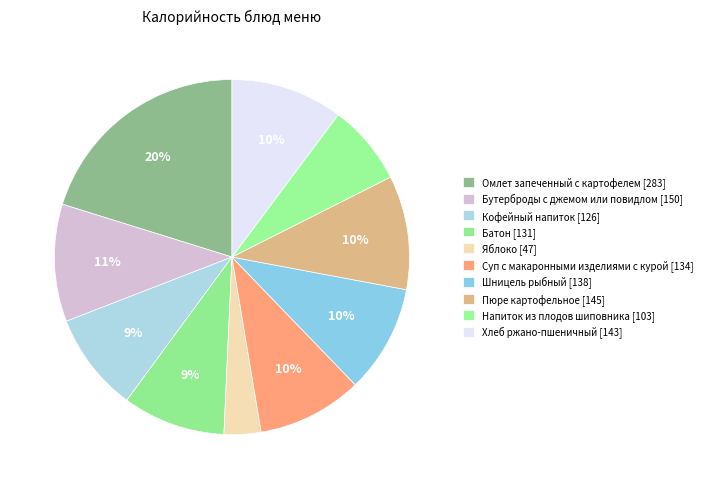

How many slices are in this pie chart?

10